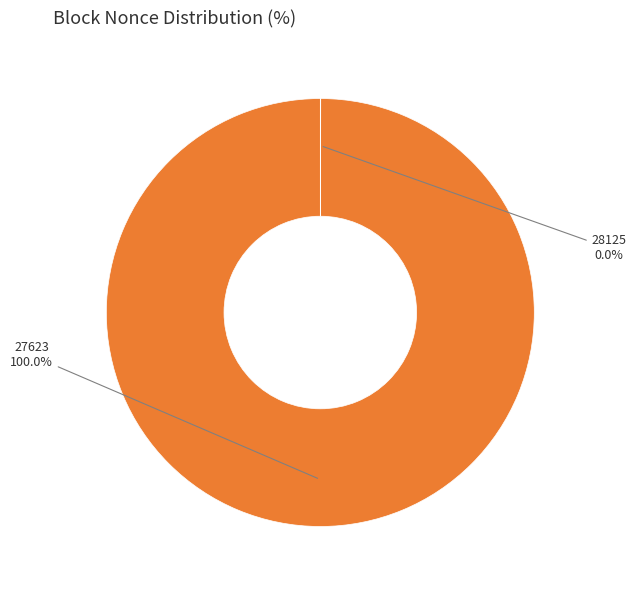

Which slice represents more than half of the pie?

27623